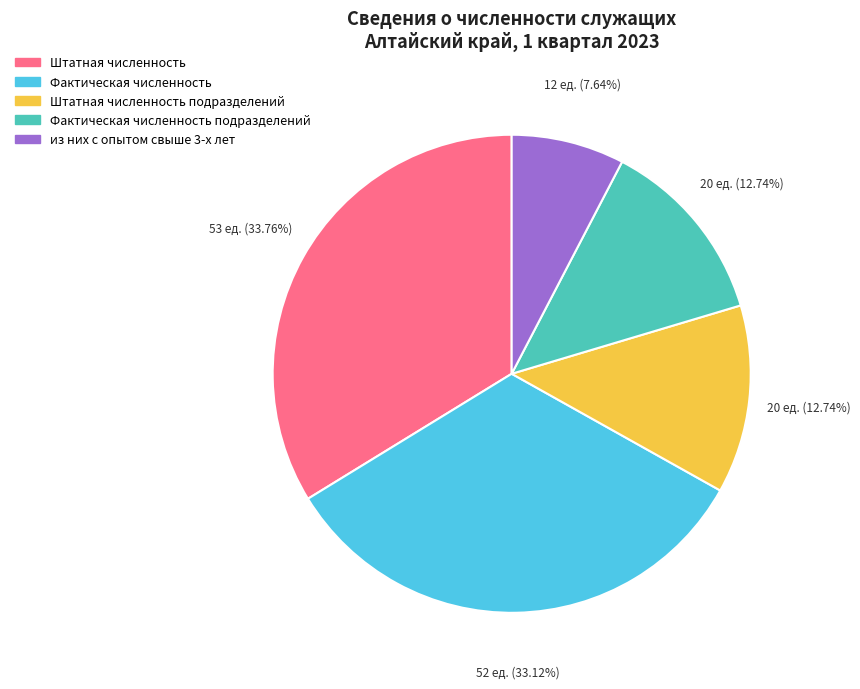

How many slices are in this pie chart?

5